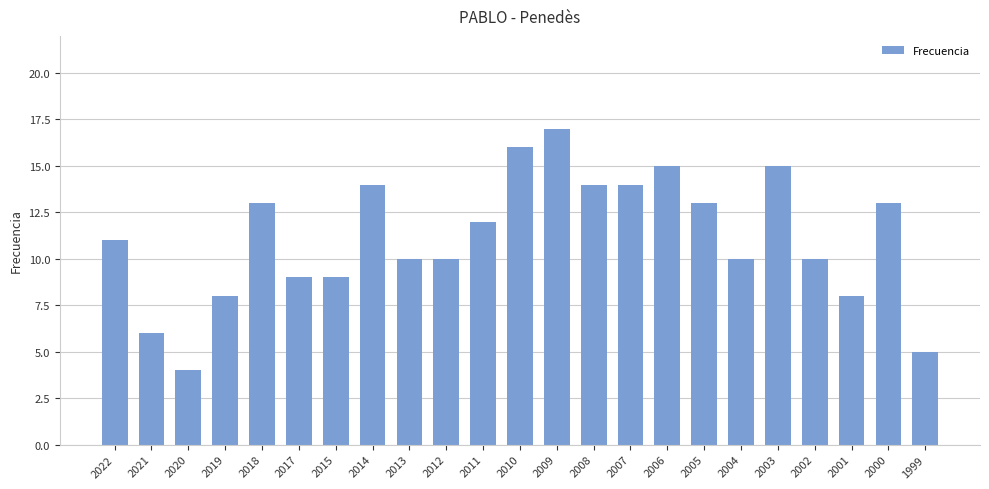

At which category does the chart reach its minimum across all series?

2020